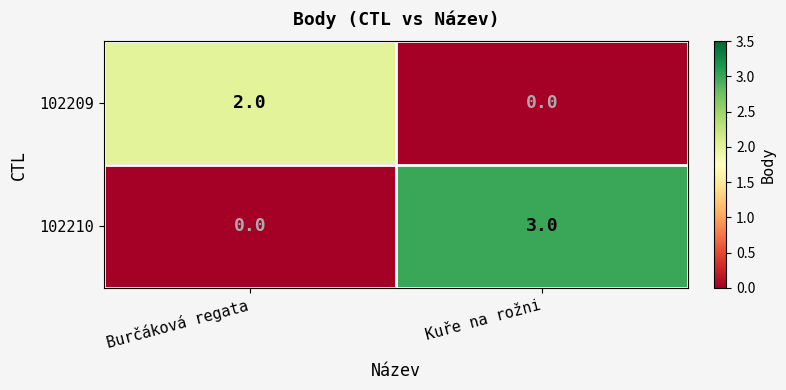

Which category has the lowest value in the 102210 series?

Burčáková regata